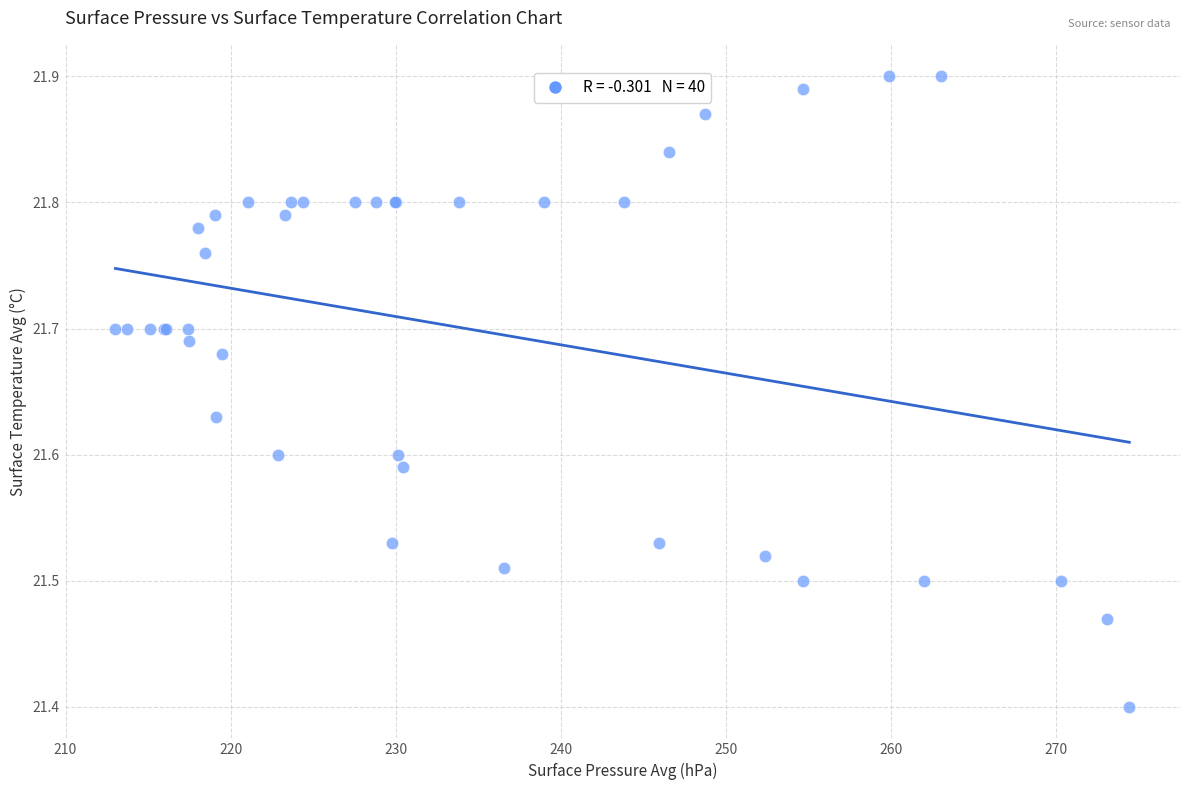

What Y value in the scatter plot is closest to 21?

21.4